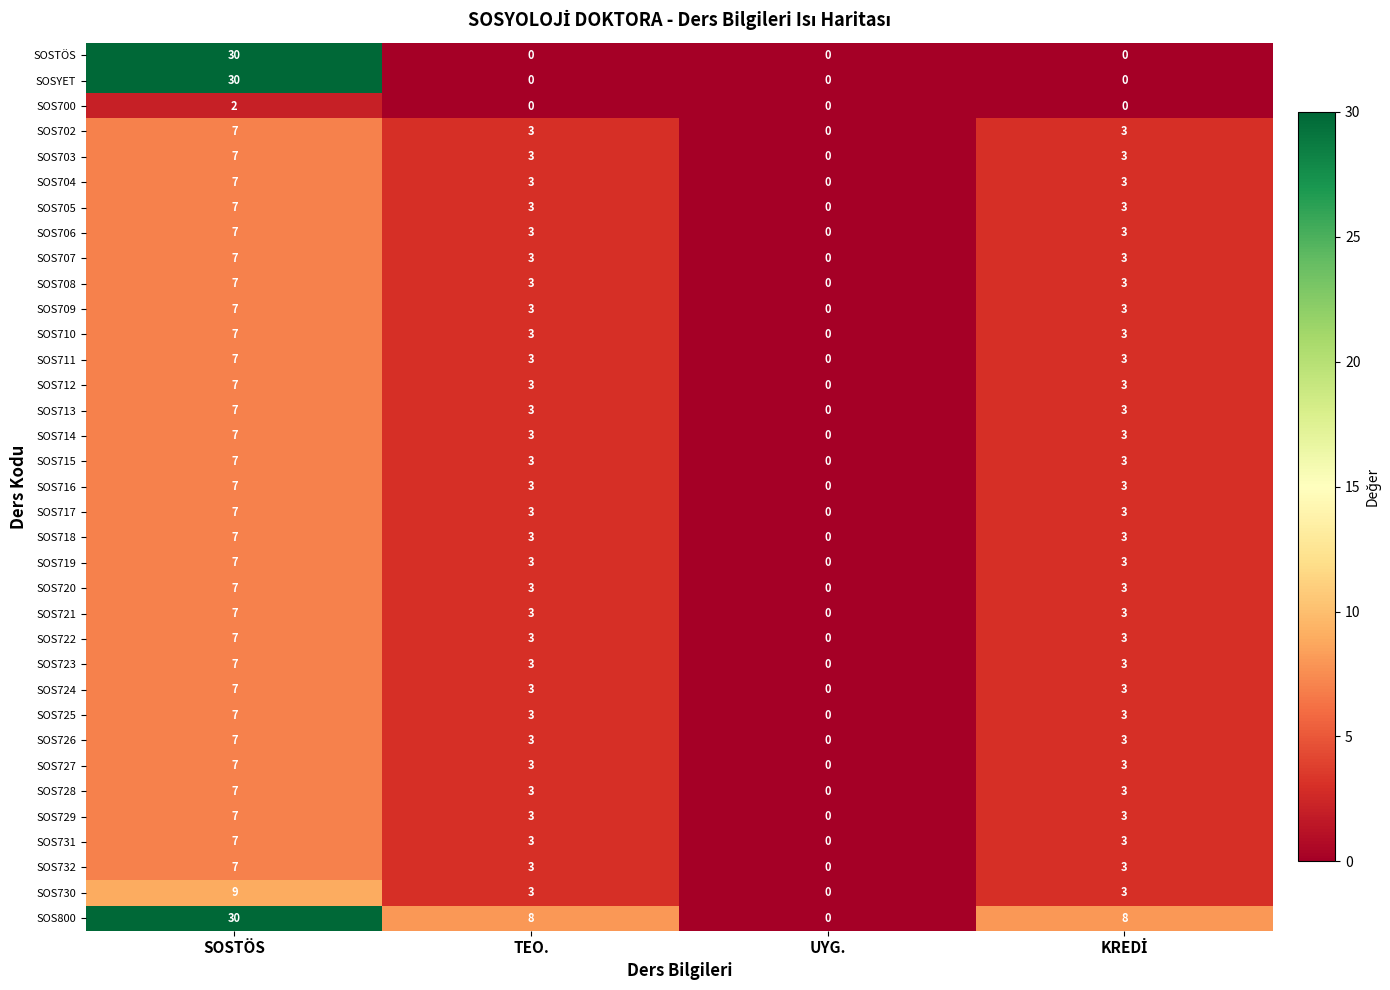

How many distinct data groups are displayed?

35